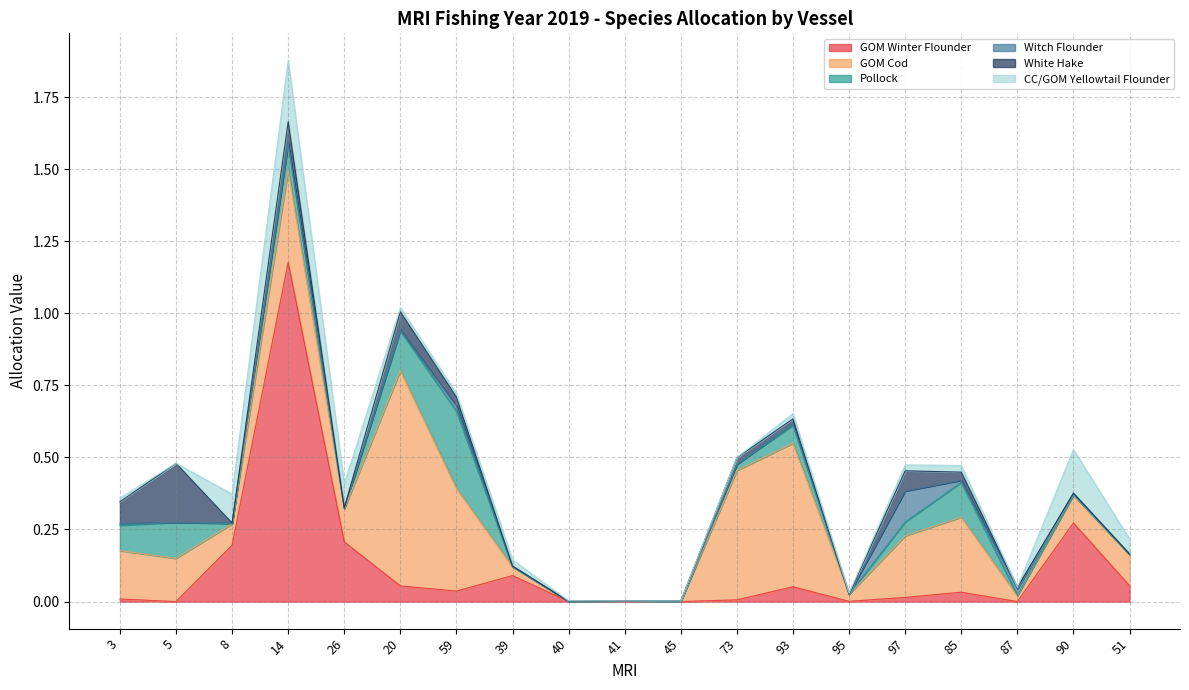

After their last crossing, which series has the higher values: Witch Flounder or CC/GOM Yellowtail Flounder?

CC/GOM Yellowtail Flounder